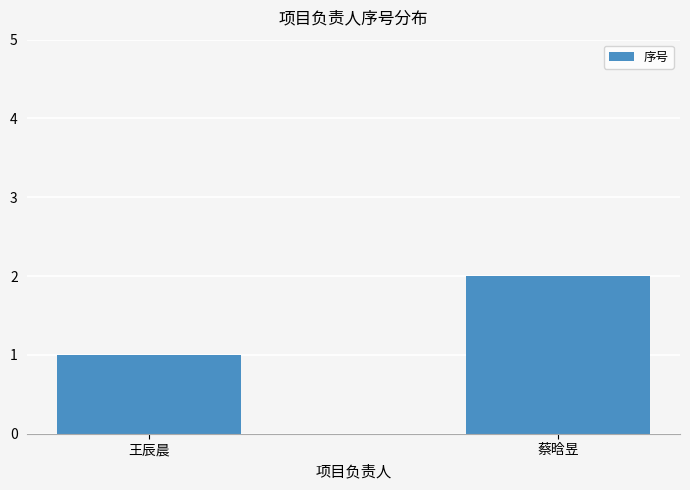

Rank the categories by value from highest to lowest.

蔡晗昱, 王辰晨